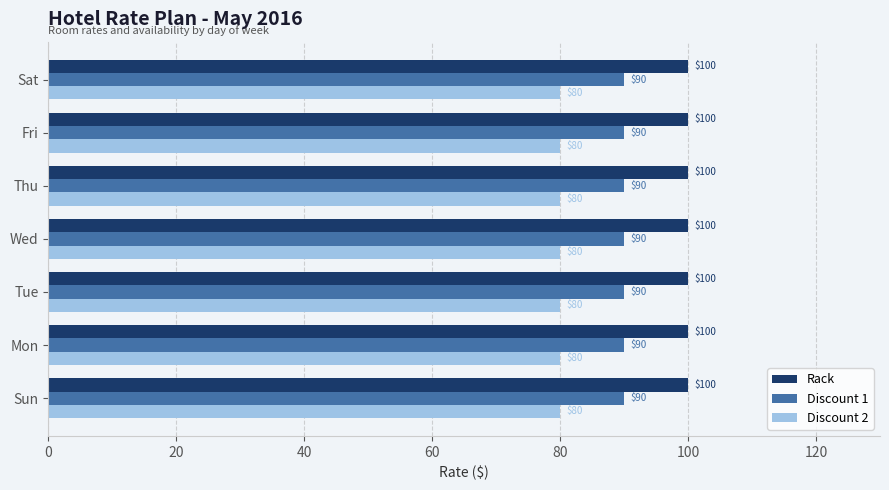

What are all the series names shown in the legend?

Rack, Discount 1, Discount 2